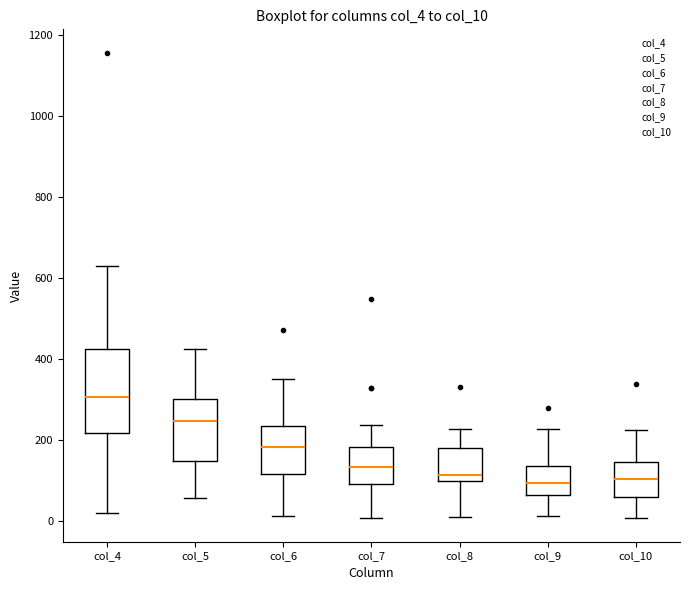

Reading left to right, read every box against the y-axis: the position of its median line, the range the box covers, and the ends of its whiskers. The values are not printed on the chart, so give them approximately, as read against the axis.

col_4: median 300, box 220 to 420, whiskers 20 to 640
col_5: median 240, box 140 to 300, whiskers 60 to 420
col_6: median 180, box 120 to 240, whiskers 20 to 360
col_7: median 140, box 100 to 180, whiskers 0 to 240
col_8: median 120, box 100 to 180, whiskers 20 to 220
col_9: median 100, box 60 to 140, whiskers 20 to 220
col_10: median 100, box 60 to 140, whiskers 0 to 220